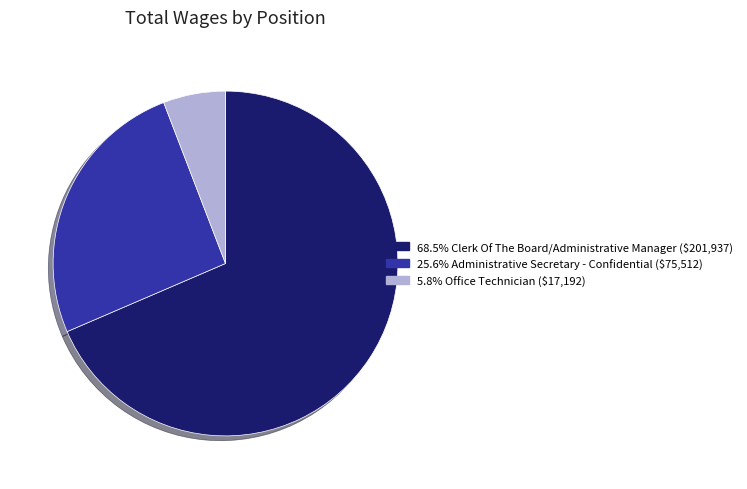

Does any single category account for the majority?

Yes